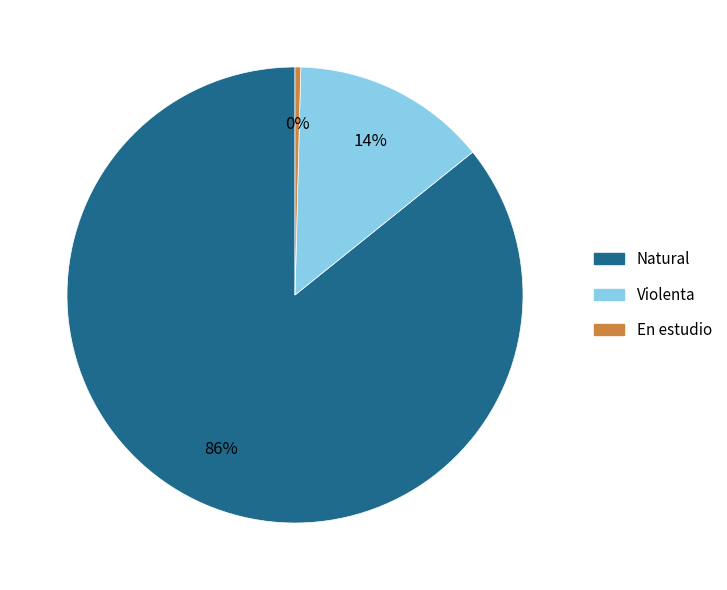

The Natural slice represents 86% of the pie. True or false?

True